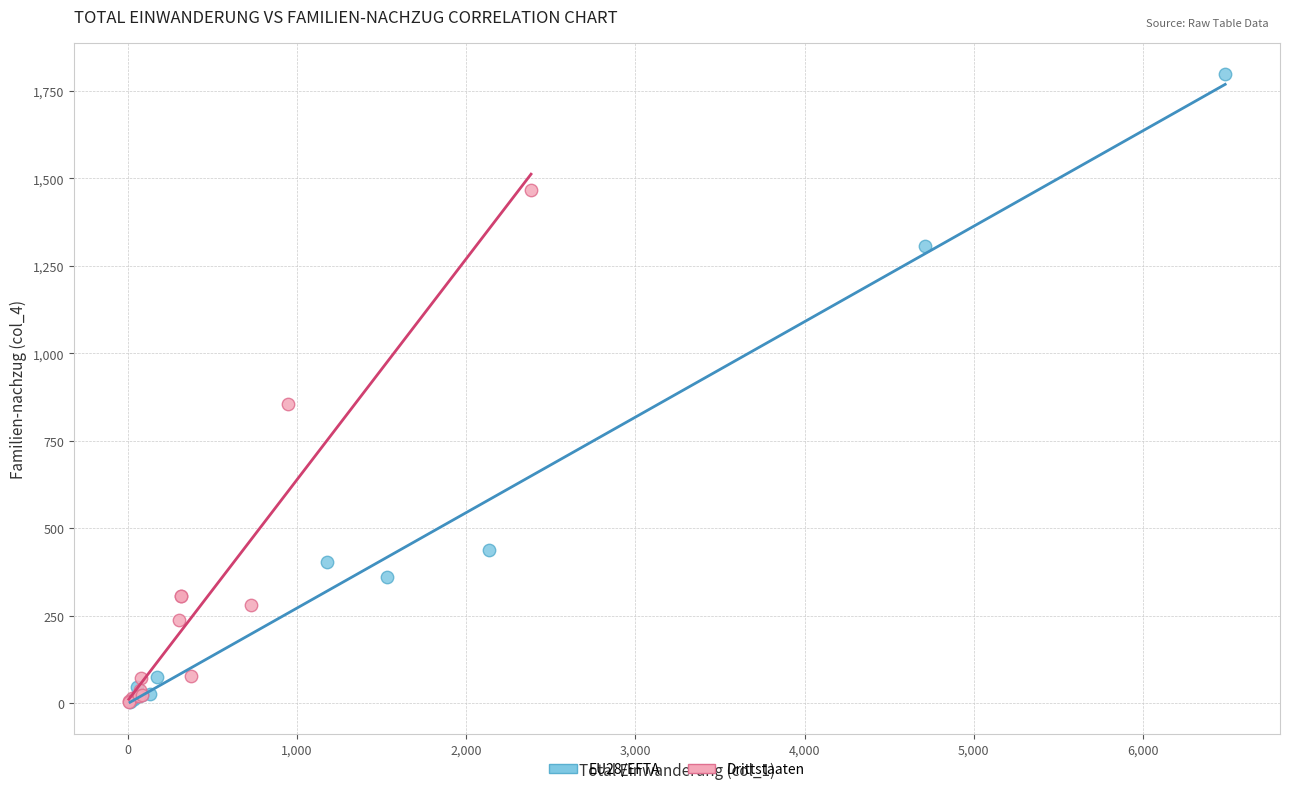

Which series has the largest Y range (max minus min)?

EU28/EFTA